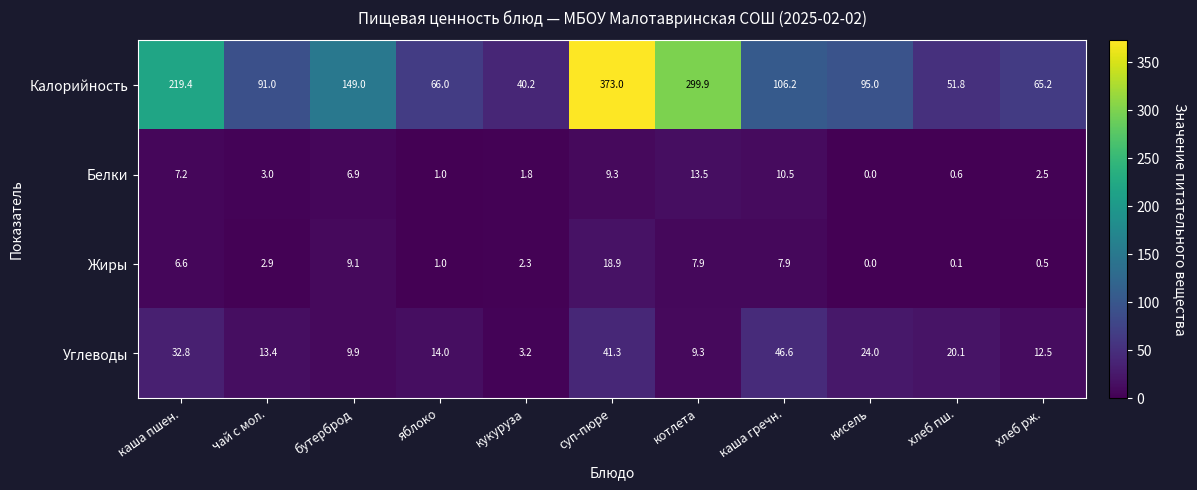

Rank the series at хлеб рж. from lowest to highest value.

Жиры, Белки, Углеводы, Калорийность